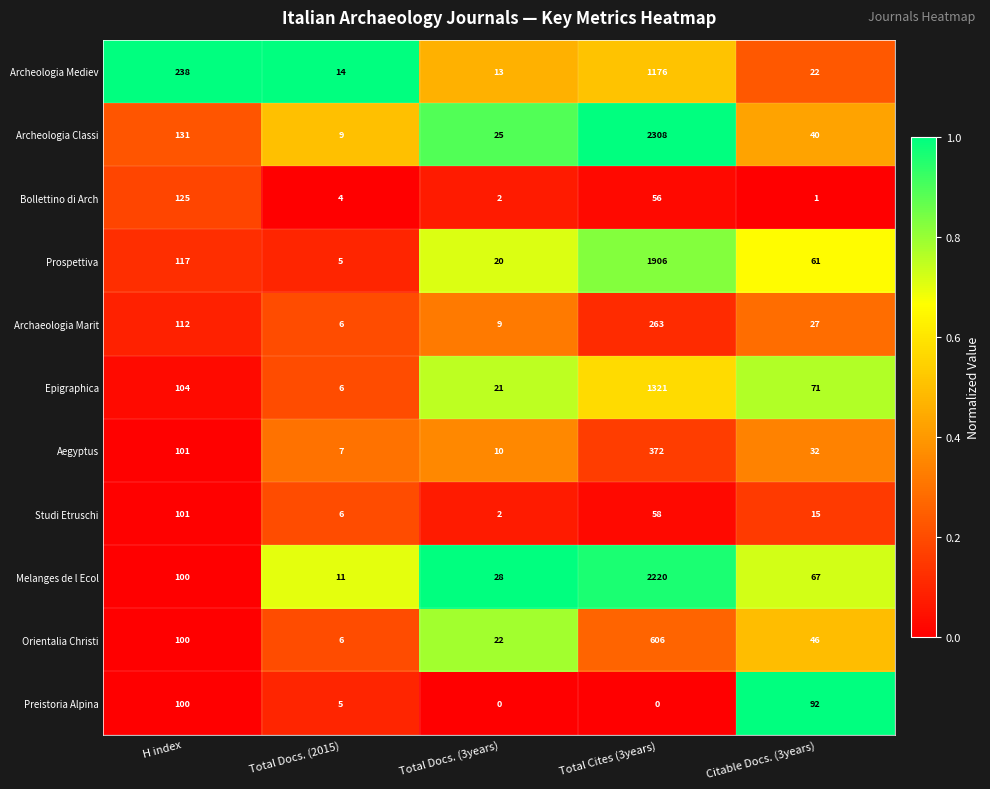

What is the minimum value for Aegyptus?

7